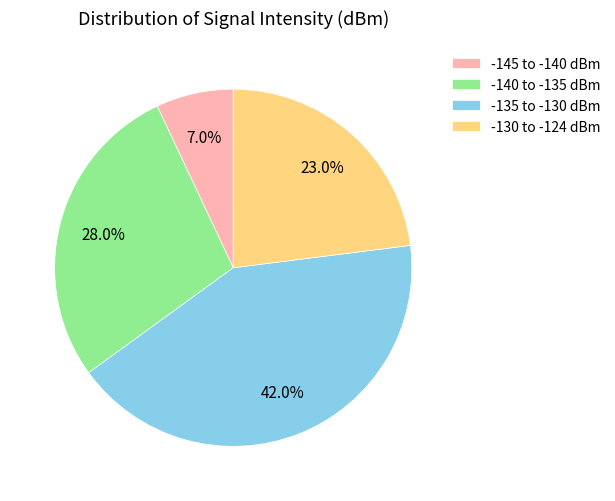

Which slice is the smallest?

-145 to -140 dBm